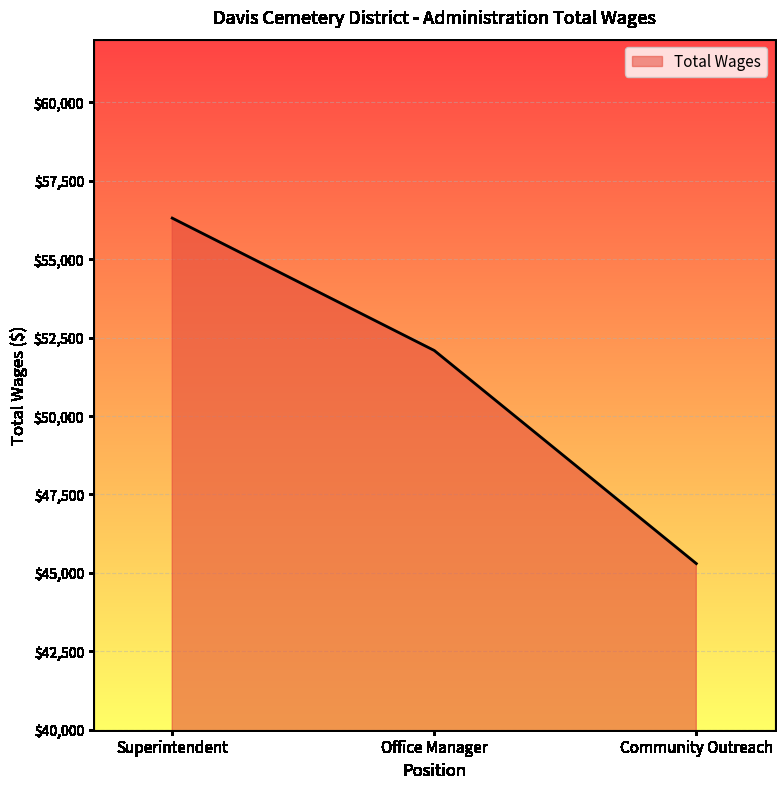

True or false: the data shows 17825 at Community Outreach.

False